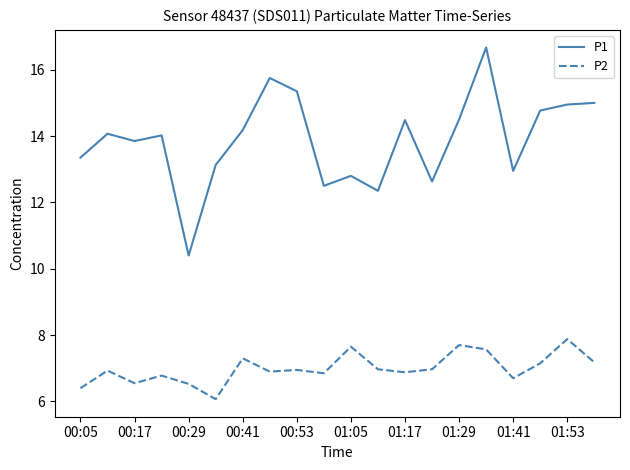

Rank the series by their average value, from highest to lowest.

P1, P2